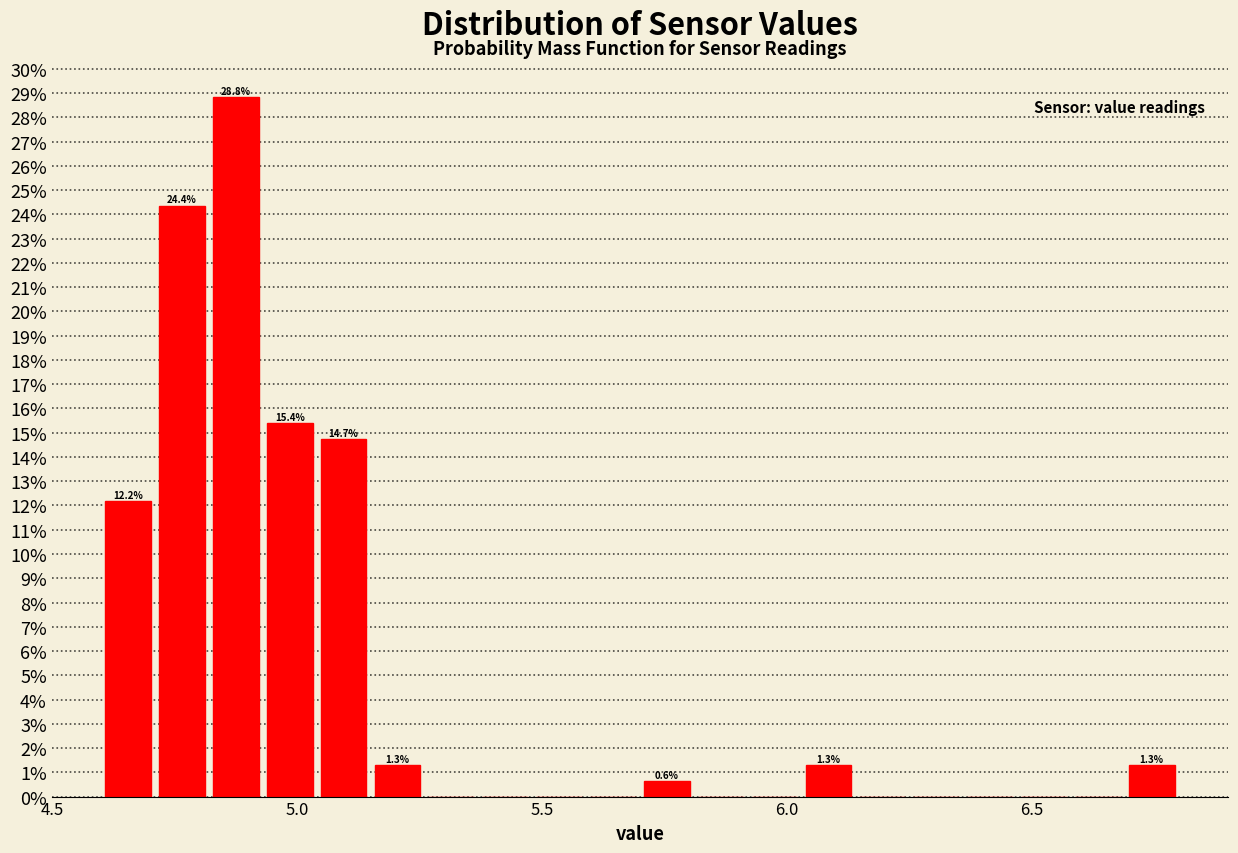

Read against the x-axis, roughly where is the centre of the tallest bar?

4.90